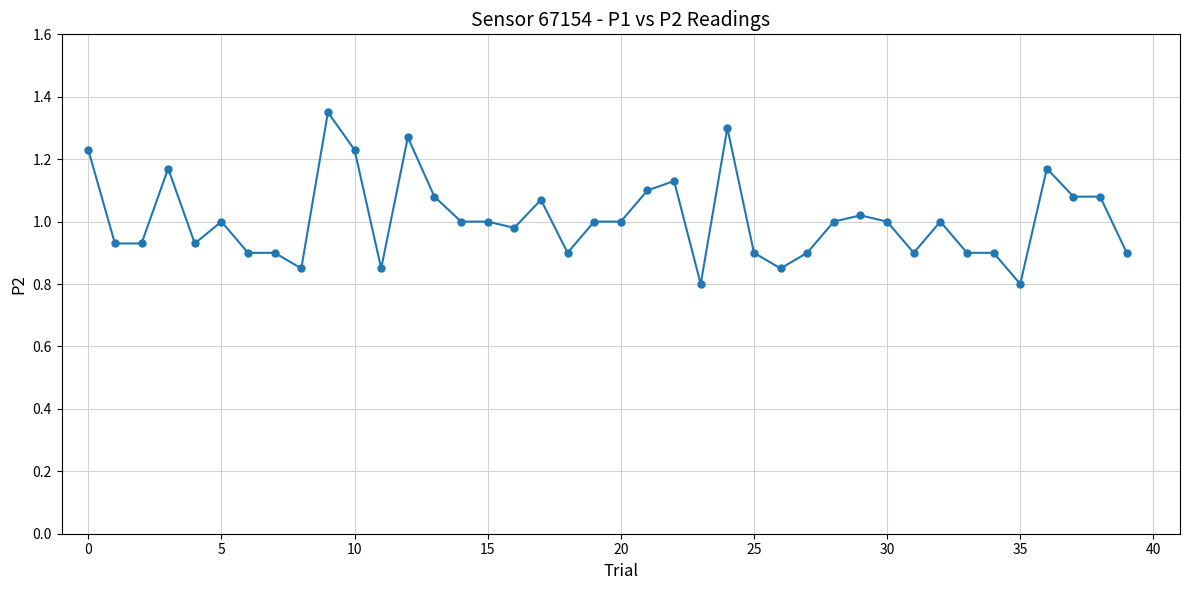

What is the sum of all values?

40.3